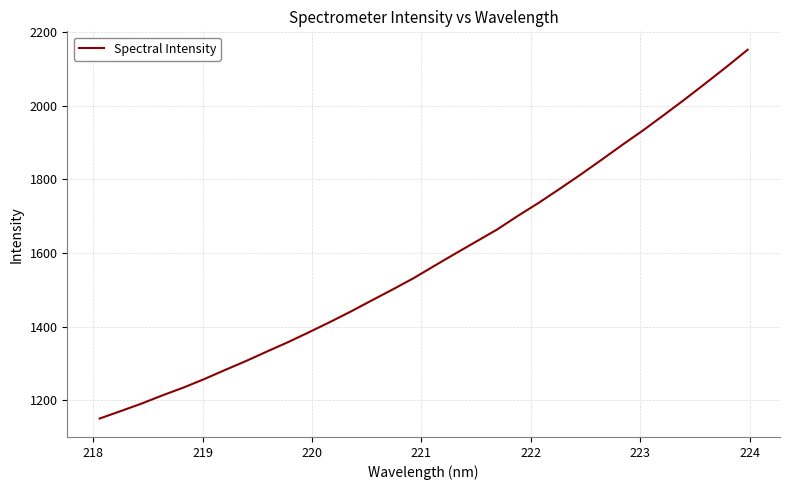

What is the smallest value displayed?

1149.9